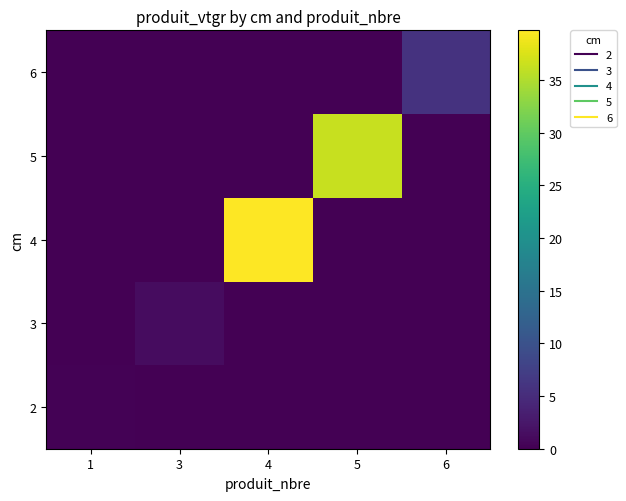

What is the spread (max minus min) of values at 6?

5.8